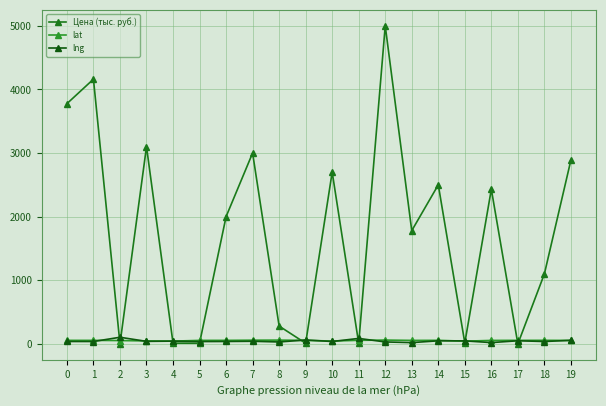

How many interior local peaks does the Цена (тыс. руб.) series have?

7